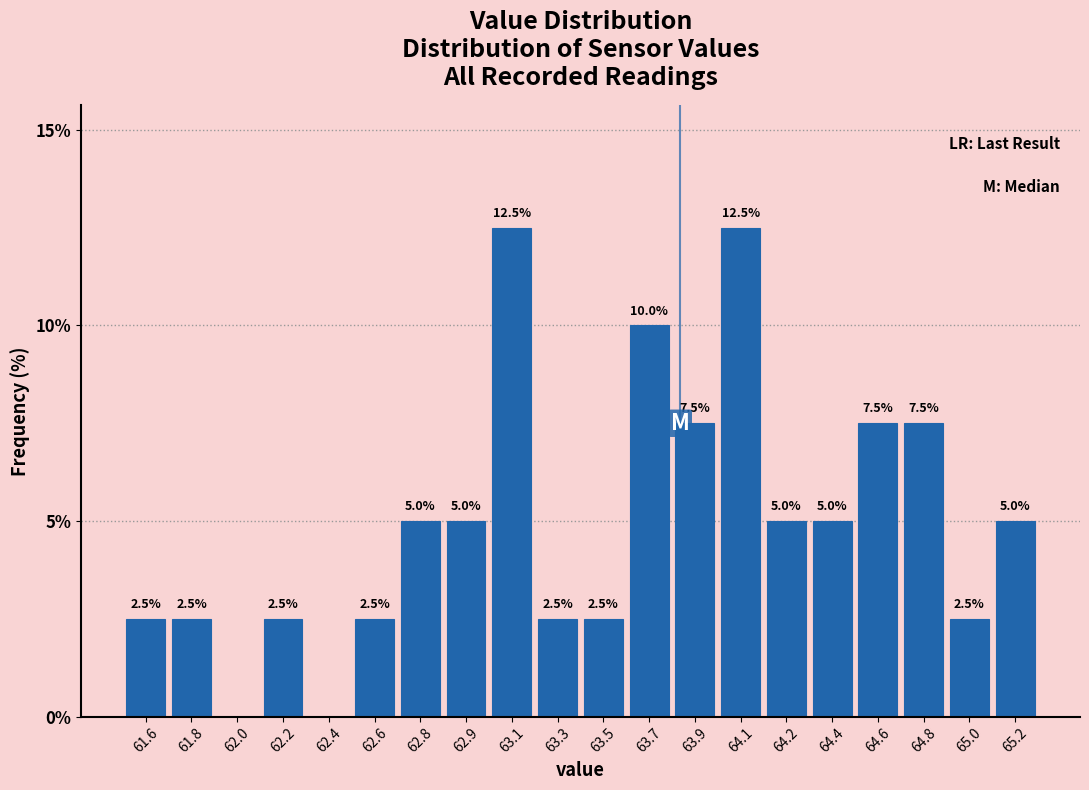

Reading right to left, extract all data points from this chart.

65.2=5.0	65.0=2.5	64.8=7.5	64.6=7.5	64.4=5.0	64.2=5.0	64.1=12.5	63.9=7.5	63.7=10.0	63.5=2.5	63.3=2.5	63.1=12.5	62.9=5.0	62.8=5.0	62.6=2.5	62.4=0.0	62.2=2.5	62.0=0.0	61.8=2.5	61.6=2.5